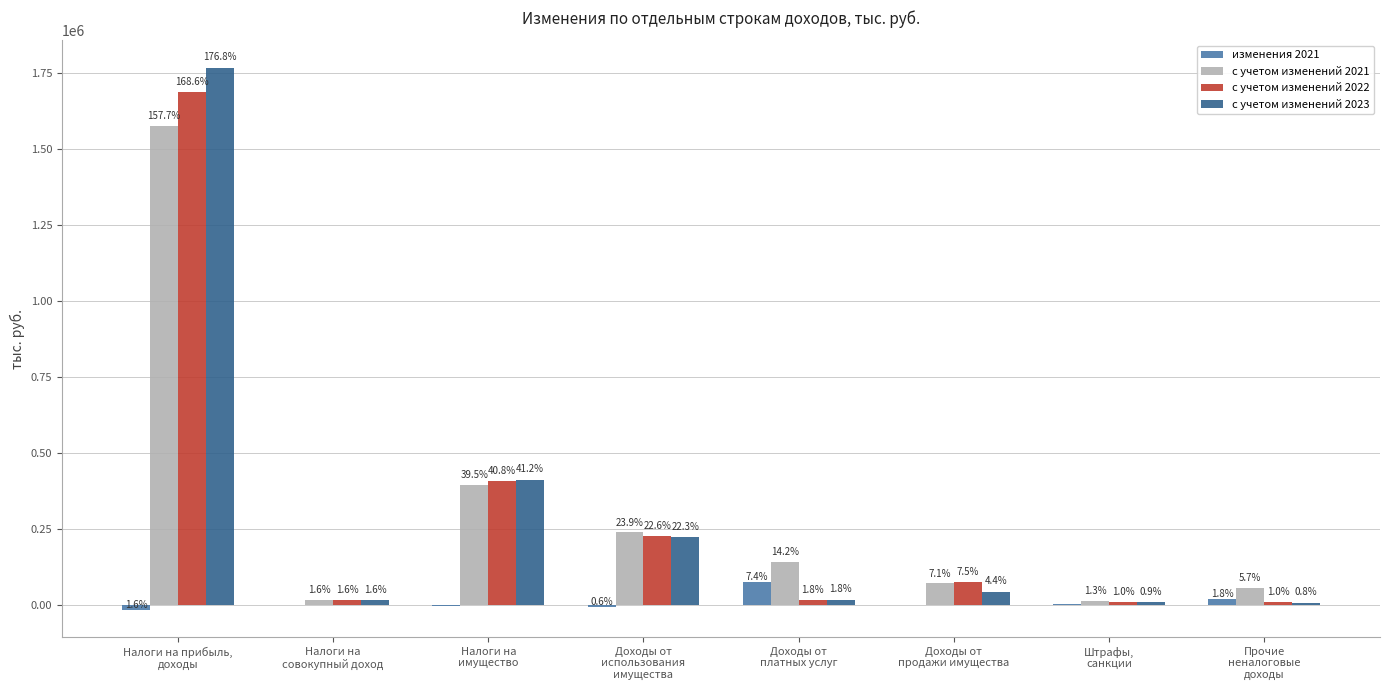

Between Прочие
неналоговые
доходы and Налоги на
имущество, which is larger?

Прочие
неналоговые
доходы